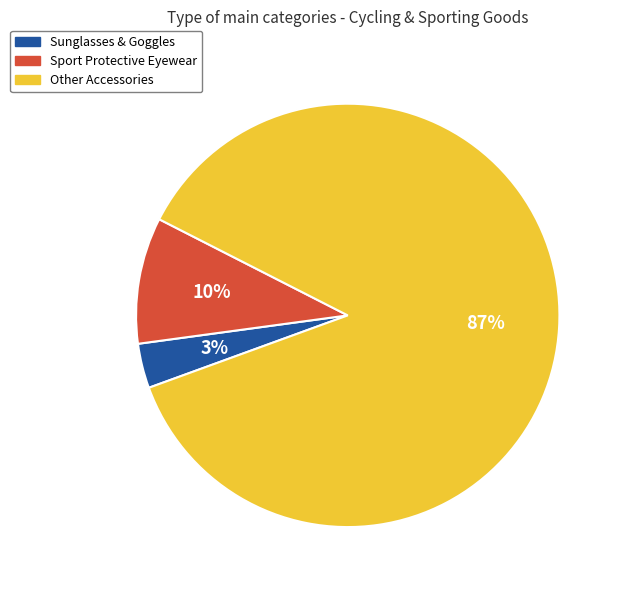

Which category has the biggest portion of the pie?

Other Accessories